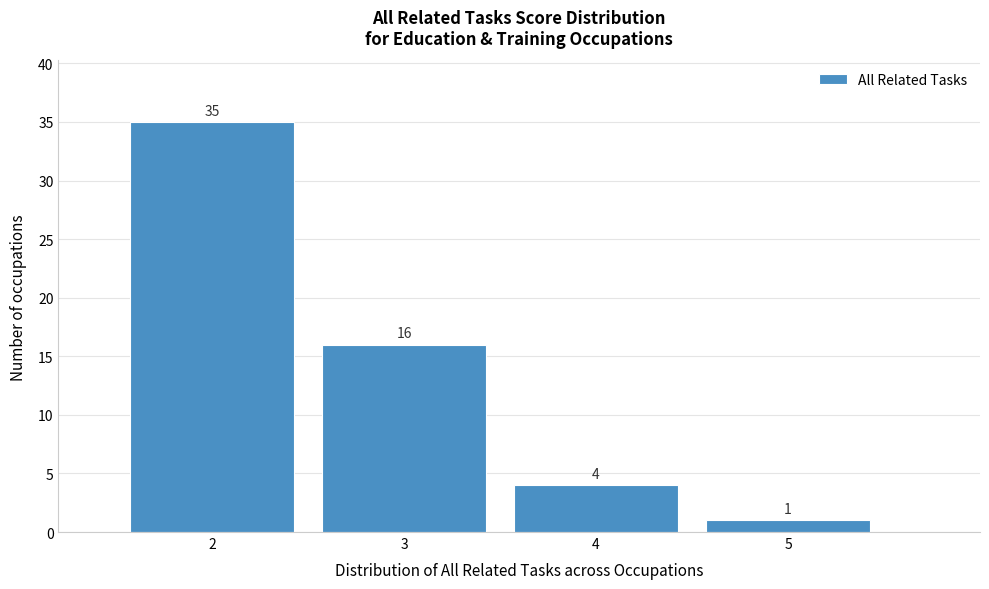

What is the height of the bar covering 2.5 to 3.5 on the x-axis?

16